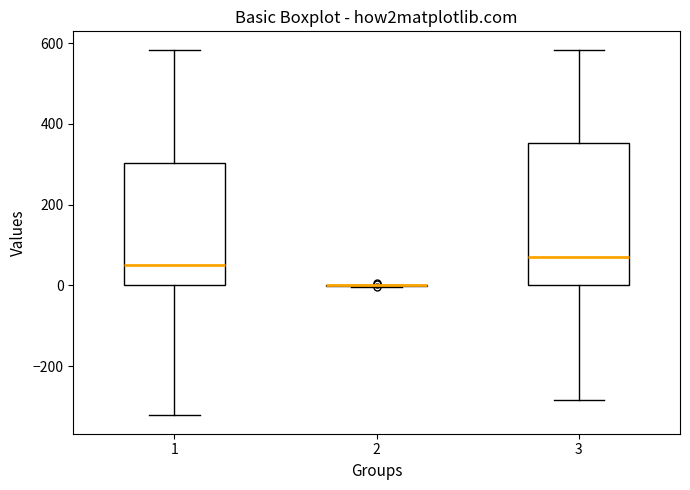

Reading left to right, read every box against the y-axis: the position of its median line, the range the box covers, and the ends of its whiskers. The values are not printed on the chart, so give them approximately, as read against the axis.

1: median 60, box 0 to 300, whiskers -320 to 580
2: box collapsed to a line at 0, whiskers 0 to 0
3: median 80, box 0 to 360, whiskers -280 to 580